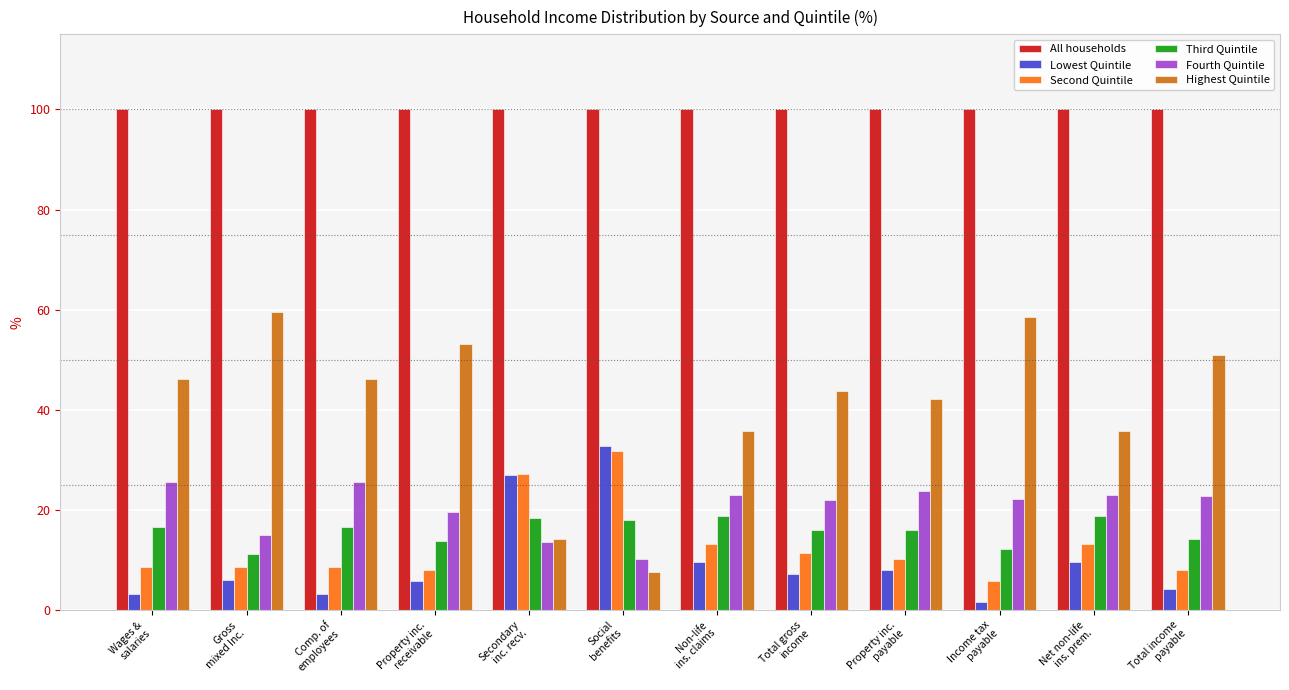

How many data points in Highest Quintile are less than 46?

6